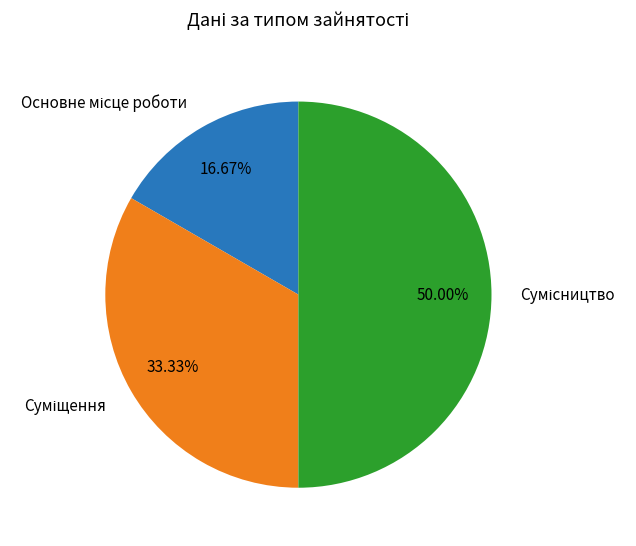

What portion of the pie excludes Основне місце роботи?

83.3%